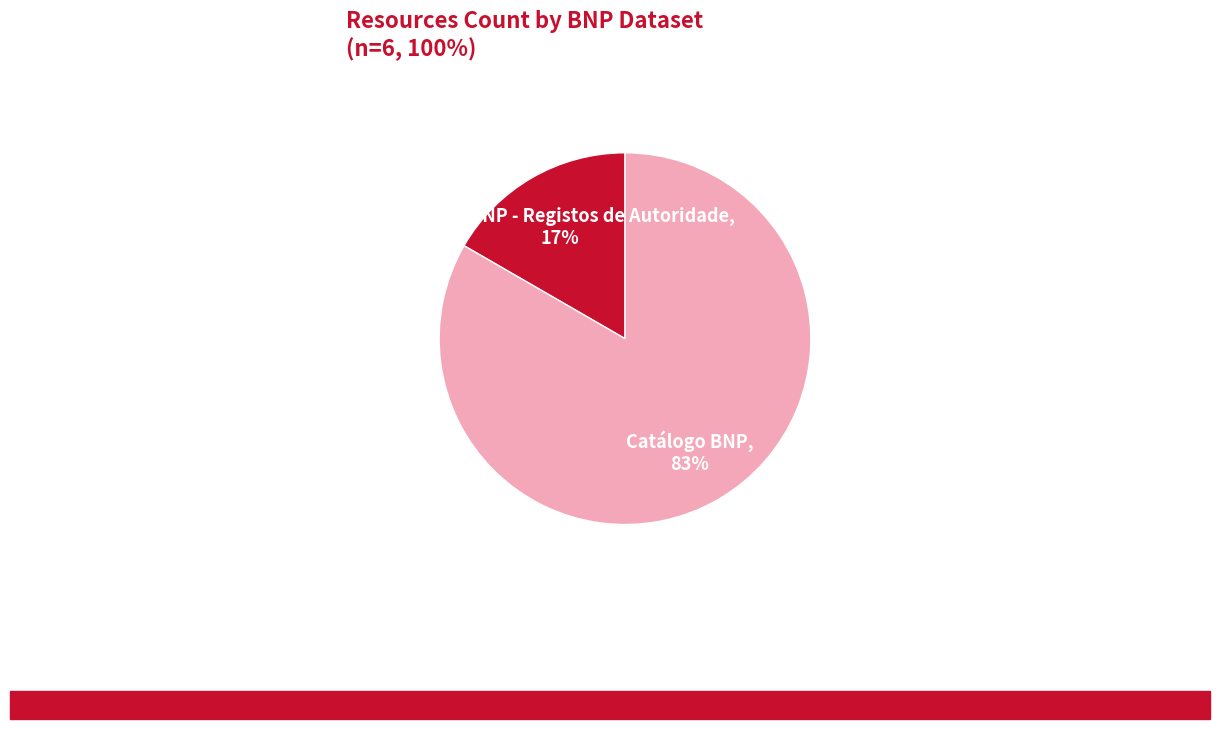

To the nearest percent, what is the combined percentage of Catálogo BNP - Registos de Autoridade and Catálogo BNP?

100%